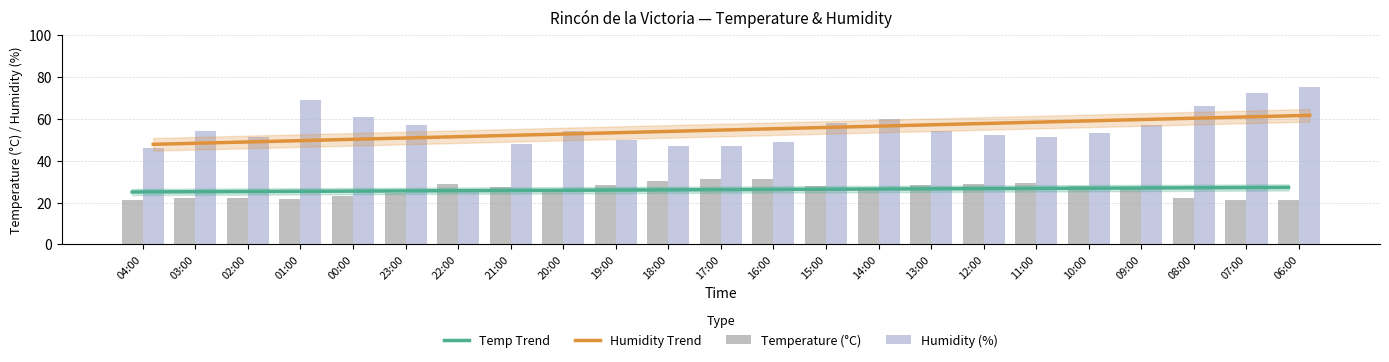

How many groups of bars are there?

23